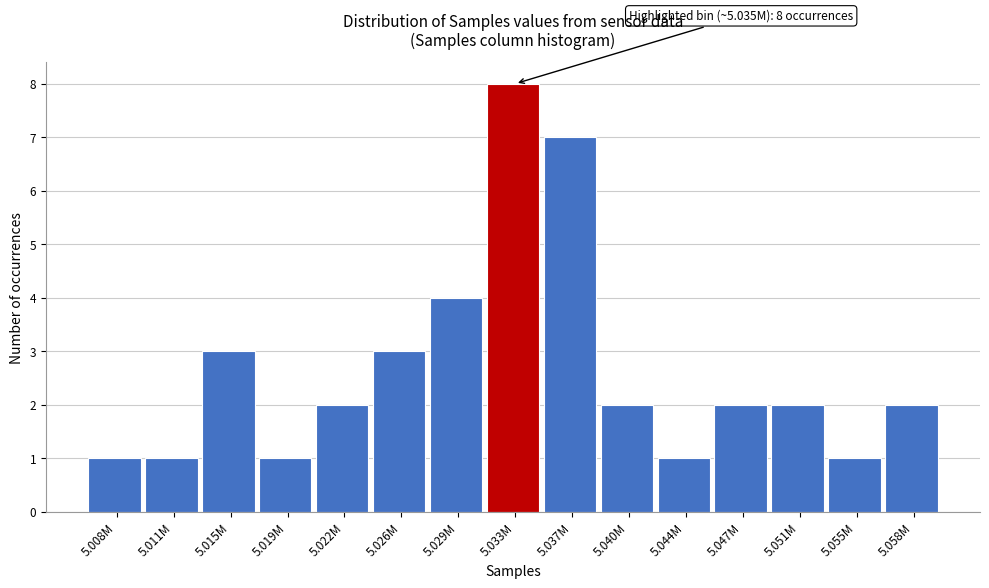

Reading right to left, what are all the values shown in this chart?

2	1	2	2	1	2	7	8	4	3	2	1	3	1	1